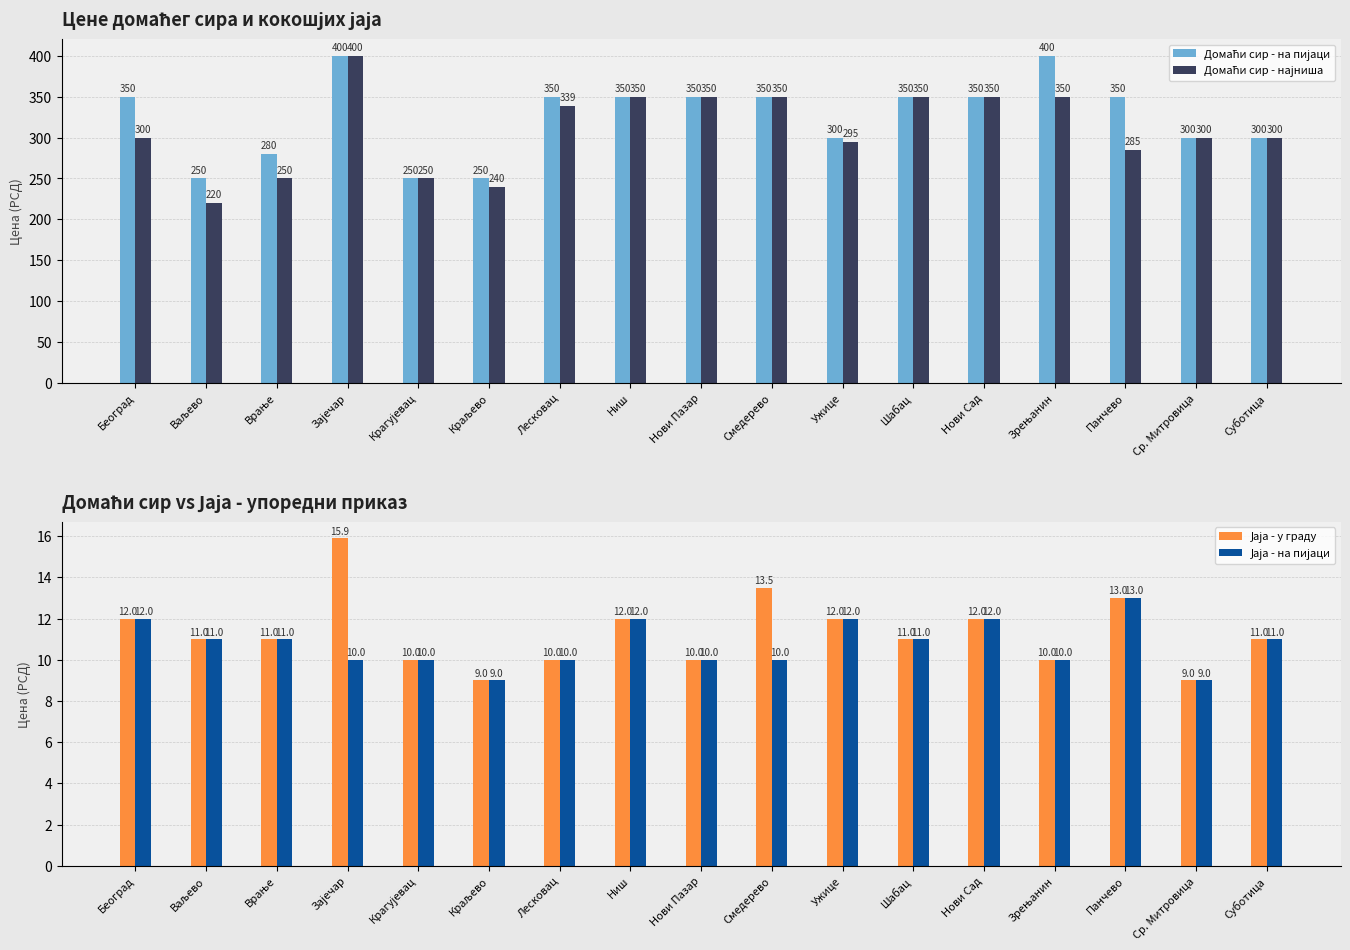

Is it true that Домаћи сир - на пијаци equals 350.0 at Ниш?

True